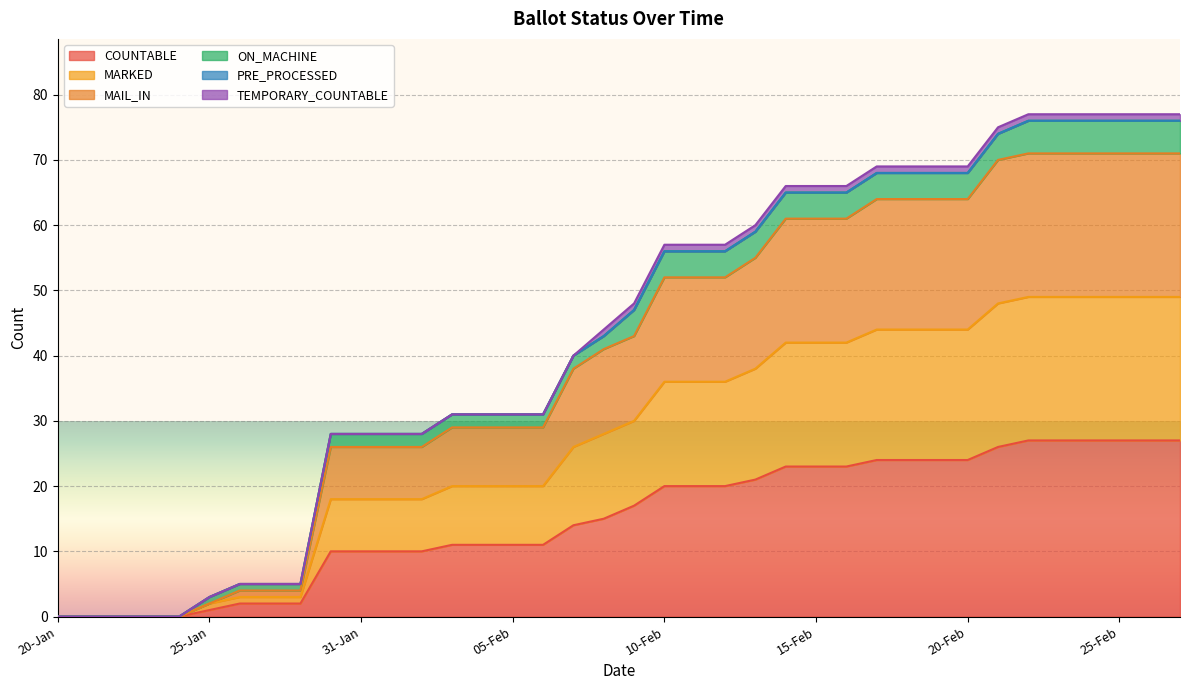

Rank the categories by MARKED value from highest to lowest.

22-Feb, 23-Feb, 24-Feb, 25-Feb, 26-Feb, 27-Feb, 21-Feb, 17-Feb, 18-Feb, 19-Feb, 20-Feb, 14-Feb, 15-Feb, 16-Feb, 13-Feb, 10-Feb, 11-Feb, 12-Feb, 09-Feb, 08-Feb, 07-Feb, 03-Feb, 04-Feb, 05-Feb, 06-Feb, 30-Jan, 31-Jan, 01-Feb, 02-Feb, 26-Jan, 27-Jan, 29-Jan, 25-Jan, 20-Jan, 21-Jan, 22-Jan, 23-Jan, 24-Jan